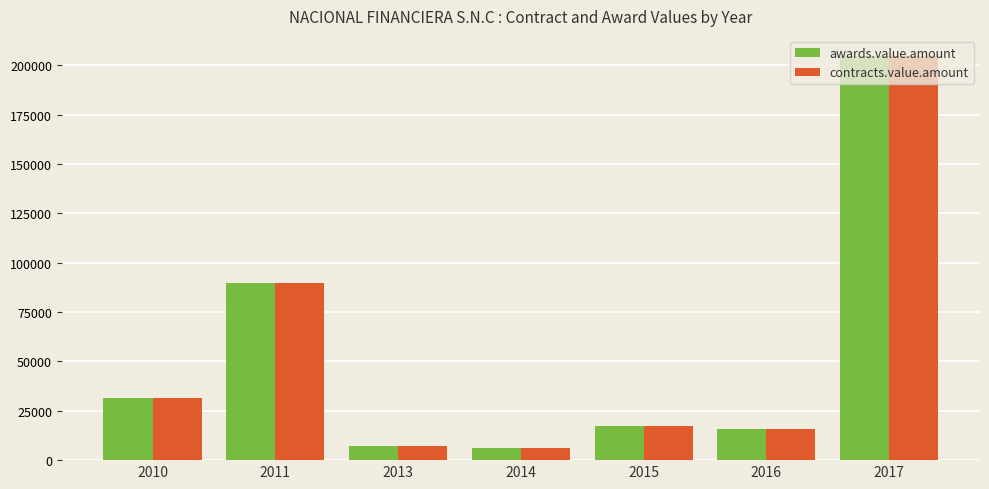

Count the number of data series in this chart.

2